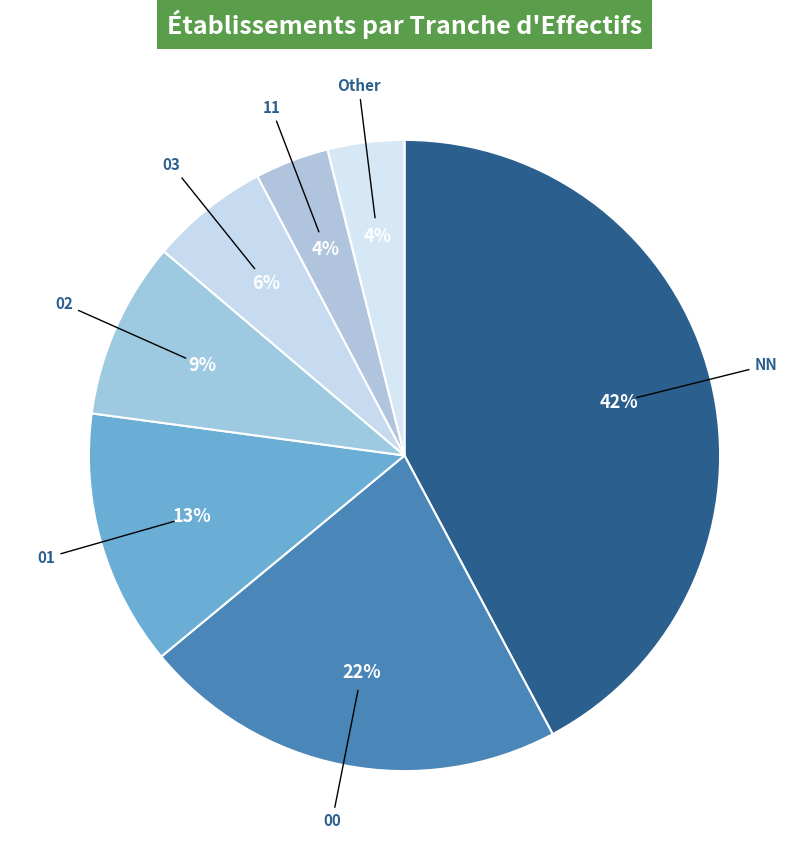

How many segments does this pie chart have?

7